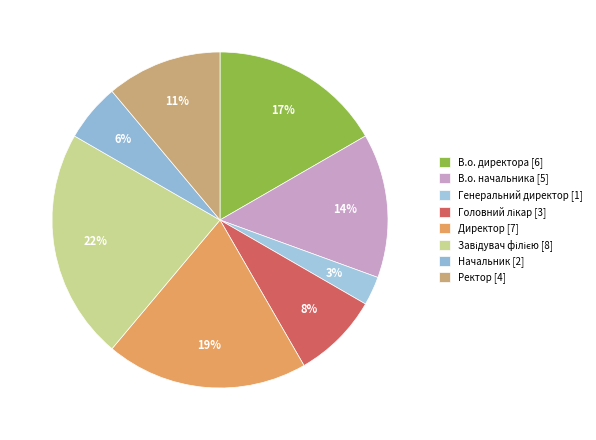

Is Ректор the majority of the pie?

No